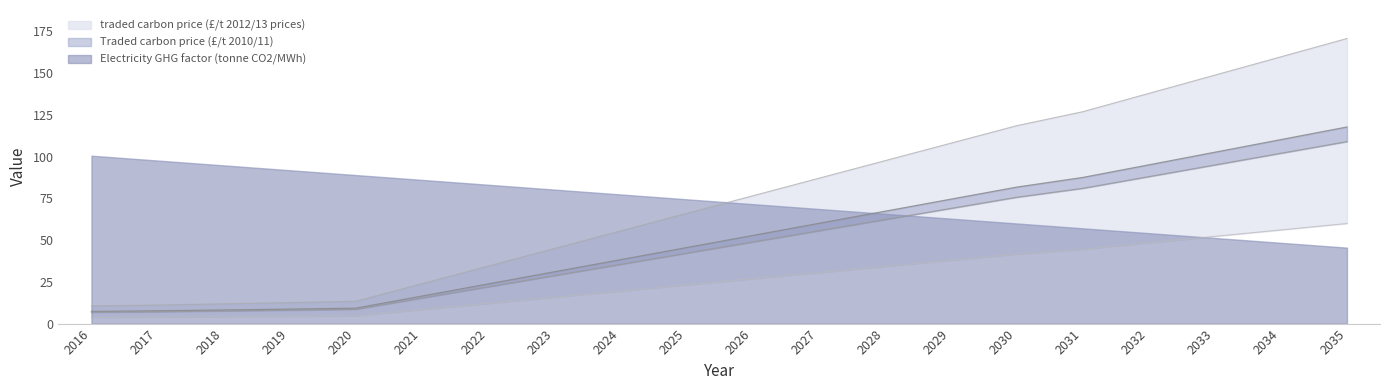

Between 2020 and 2021, which is larger?

2021